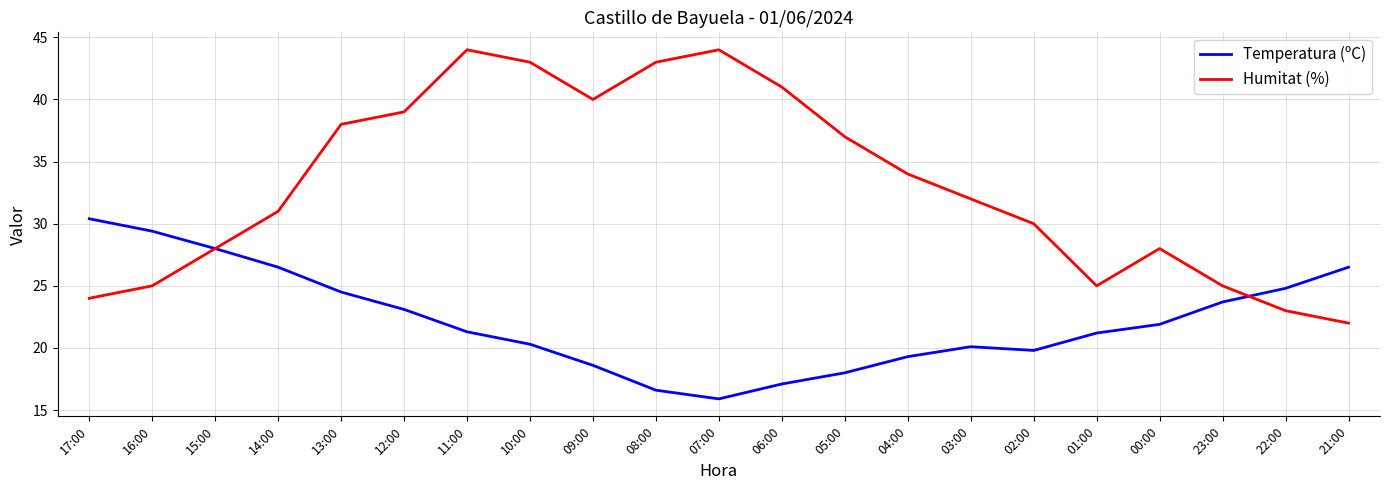

List the series in order of their overall mean, lowest first.

Temperatura (ºC), Humitat (%)